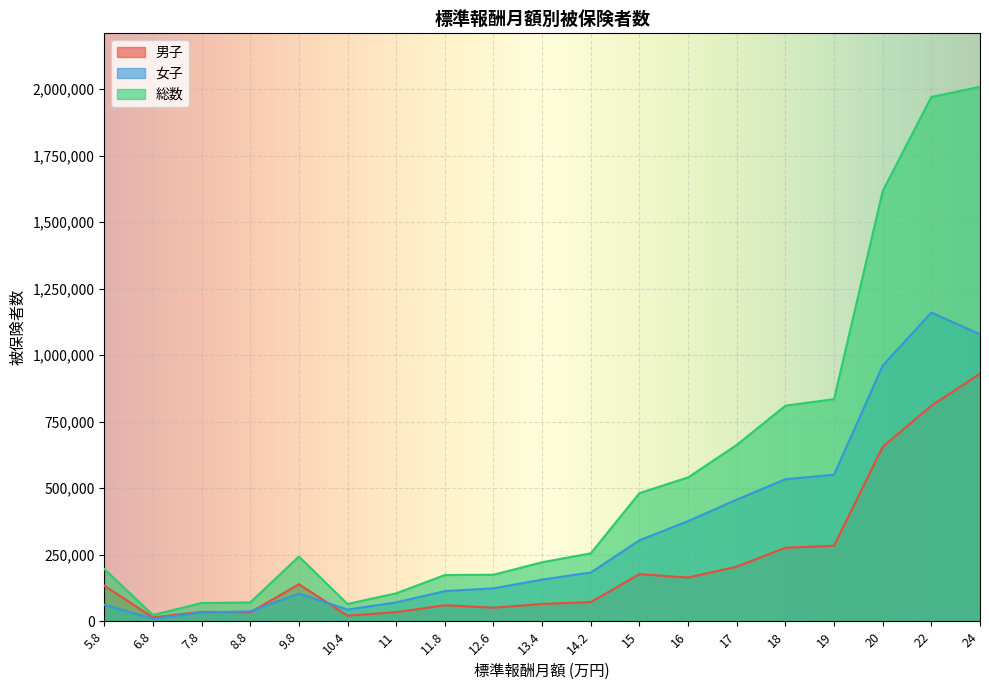

What is the maximum value shown in the chart?

2009297